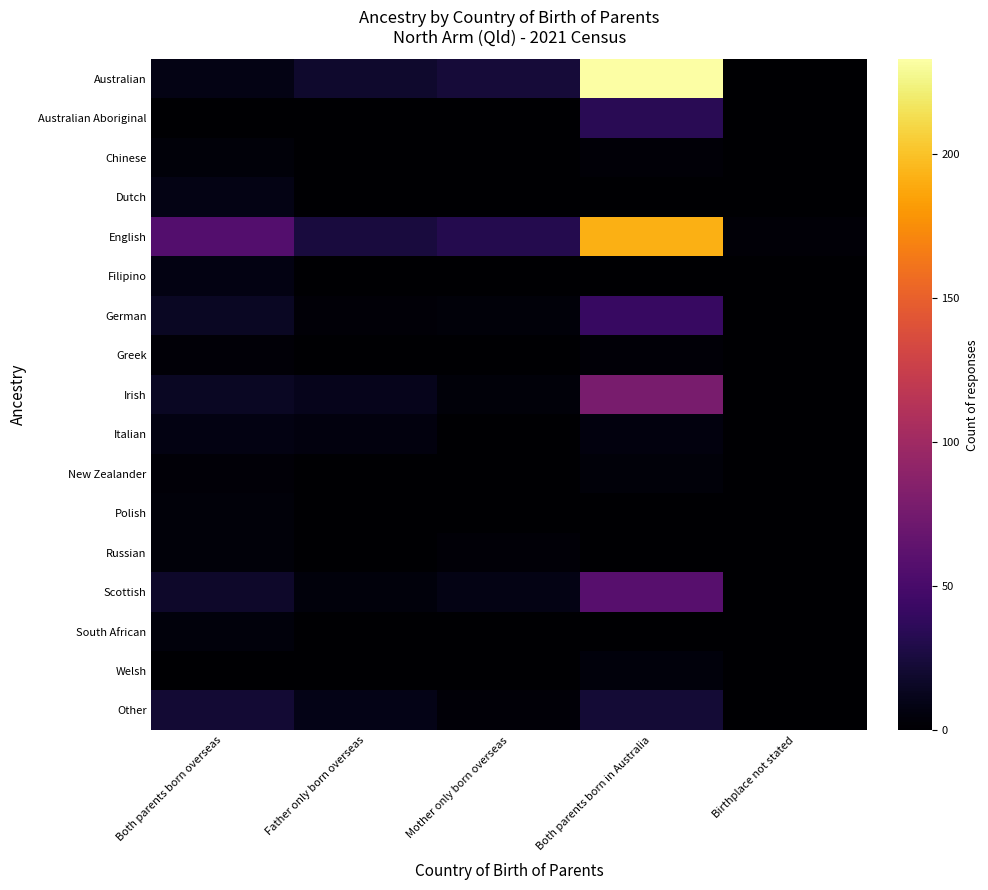

Which series has the largest total across all categories?

English